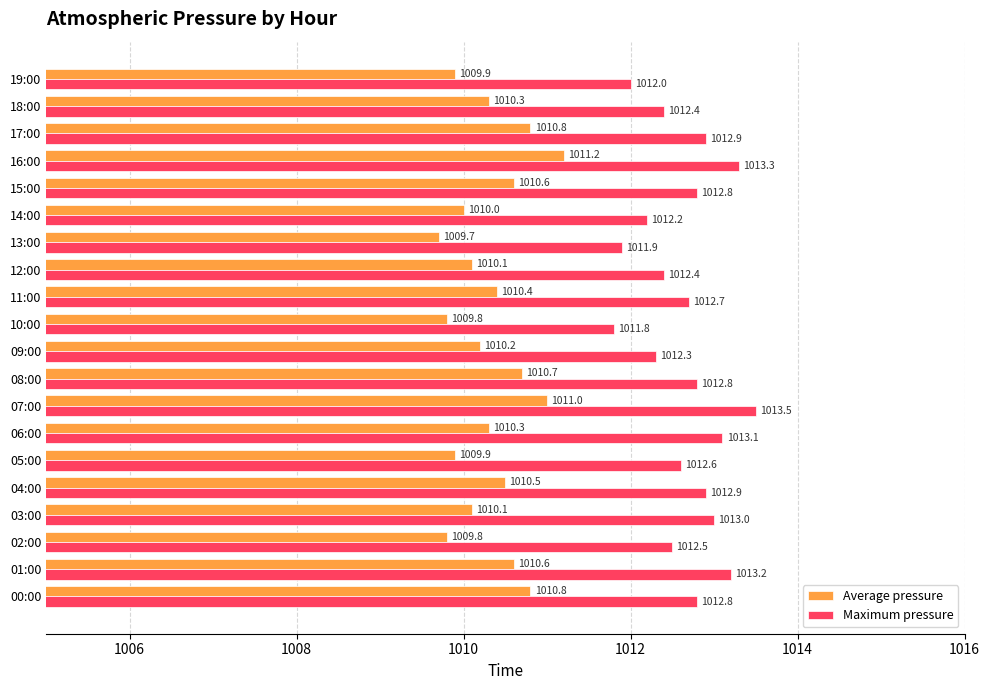

Which series has the largest range (max minus min)?

Maximum pressure